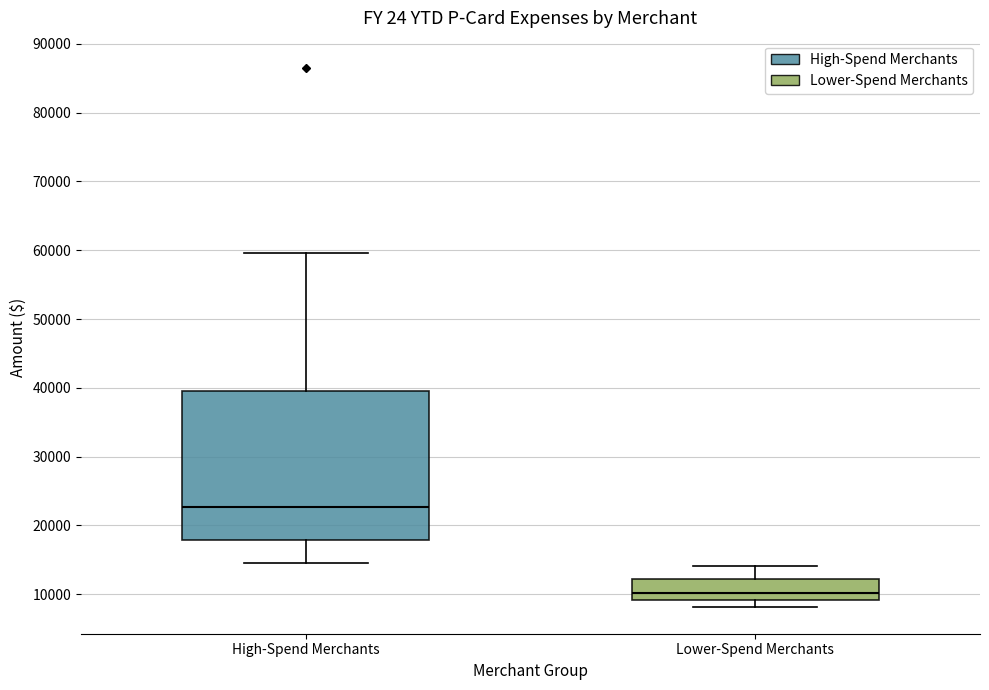

Which box has the highest median line?

High-Spend Merchants